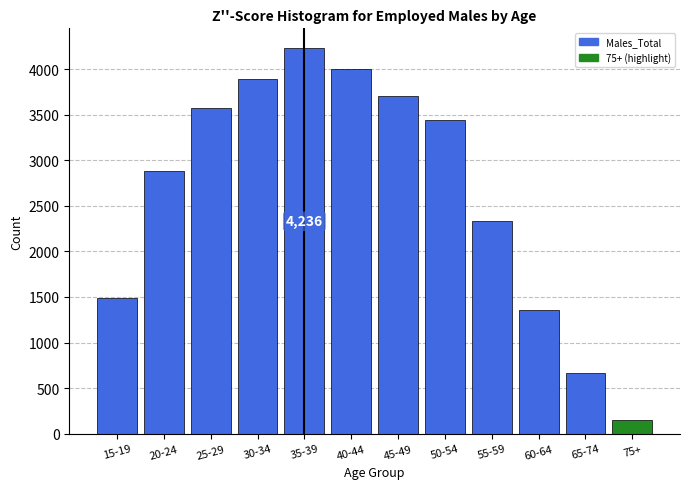

Reading left to right, transcribe all the data shown in this chart.

1493	2885	3572	3895	4236	4001	3706	3440	2333	1354	667	152